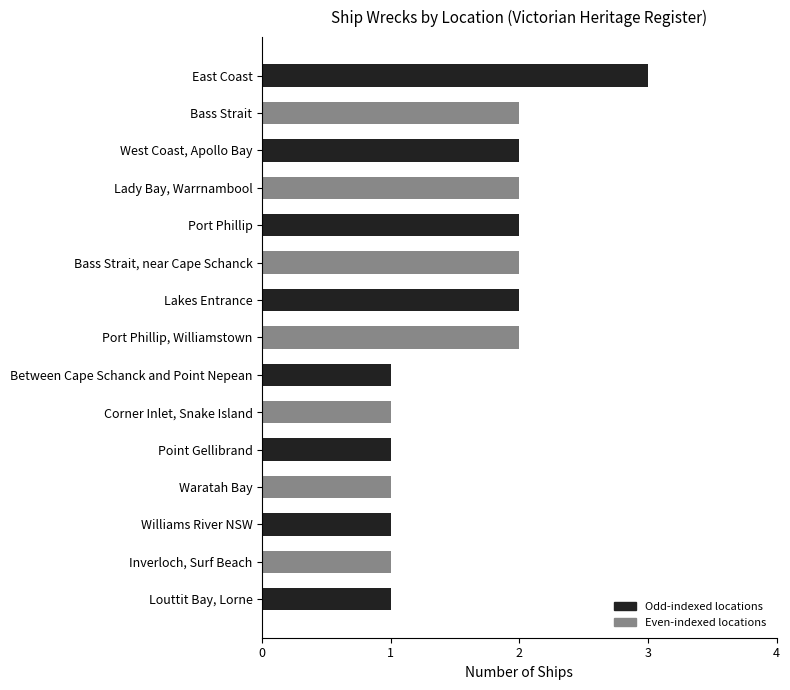

Reading bottom to top, what are all the values shown in this chart?

Louttit Bay, Lorne=1	Inverloch, Surf Beach=1	Williams River NSW=1	Waratah Bay=1	Point Gellibrand=1	Corner Inlet, Snake Island=1	Between Cape Schanck and Point Nepean=1	Port Phillip, Williamstown=2	Lakes Entrance=2	Bass Strait, near Cape Schanck=2	Port Phillip=2	Lady Bay, Warrnambool=2	West Coast, Apollo Bay=2	Bass Strait=2	East Coast=3